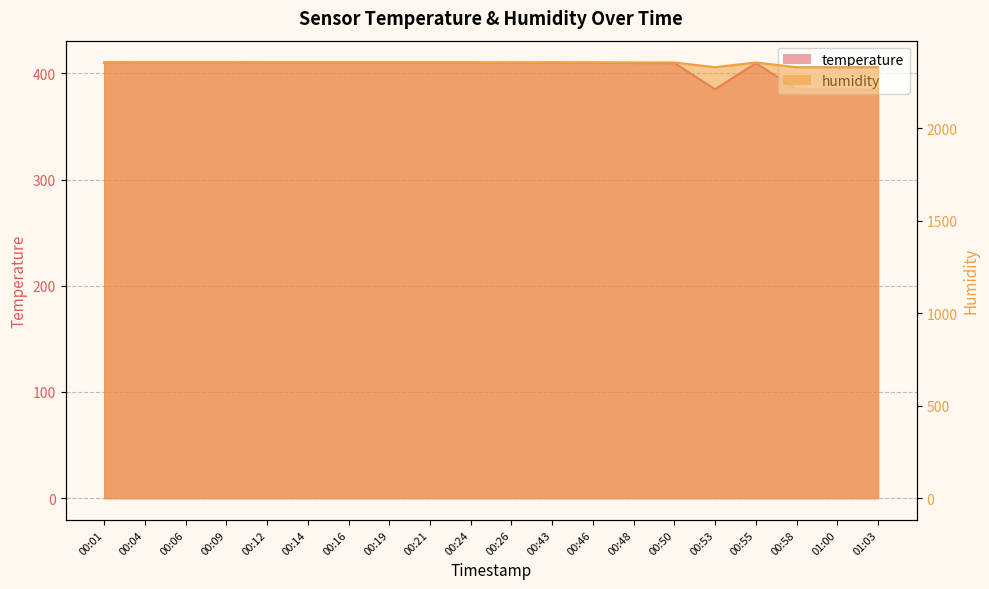

What is the value of the temperature point at the 3rd from the left?

410.2